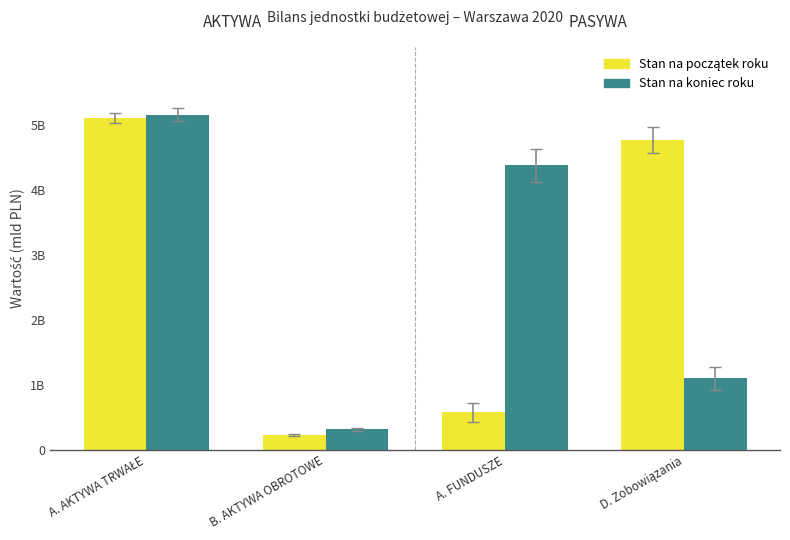

Where does the Stan na początek roku series first go above 4?

A. AKTYWA TRWAŁE